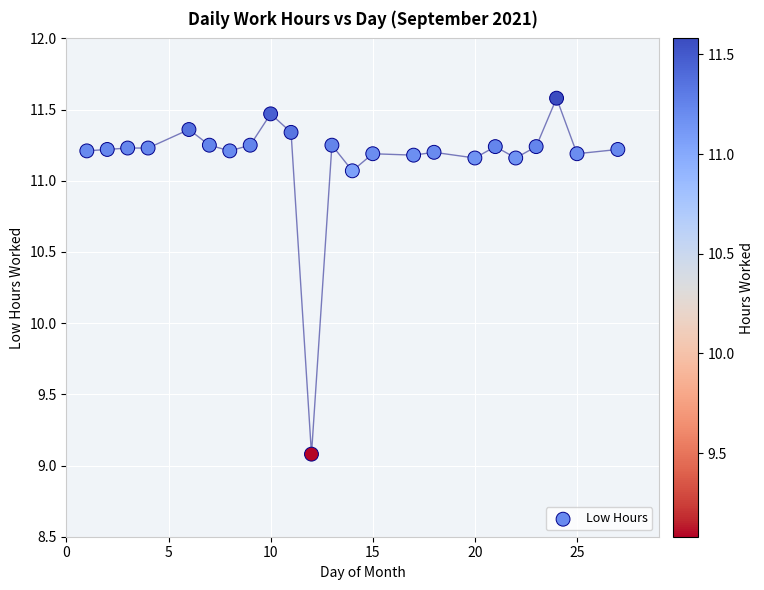

What is the range of X values (max minus min)?

26.0